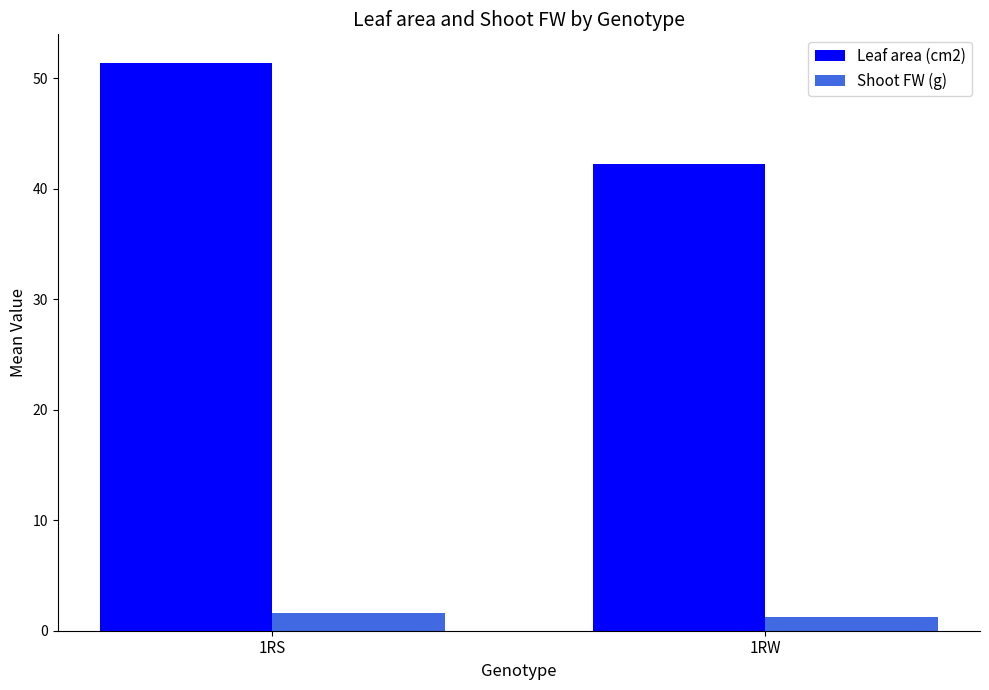

Reading right to left, transcribe all the data shown in this chart.

Leaf area (cm2): 42.2	51.4
Shoot FW (g): 1.3	1.6